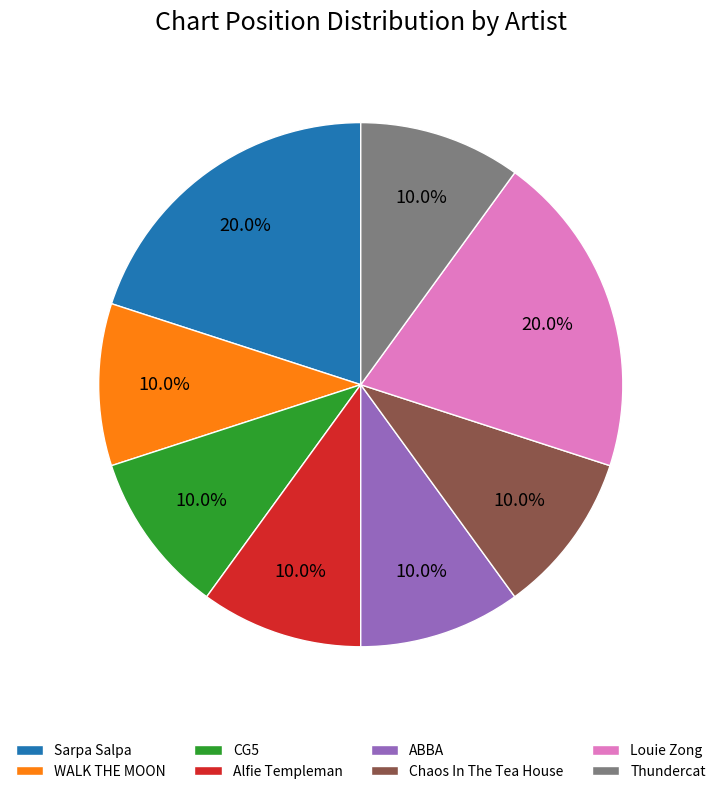

How many segments does this pie chart have?

8